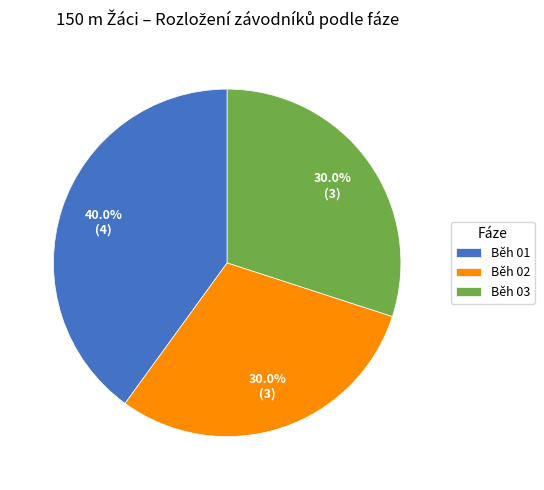

Is it true that Běh 03 is 30% of the pie?

True